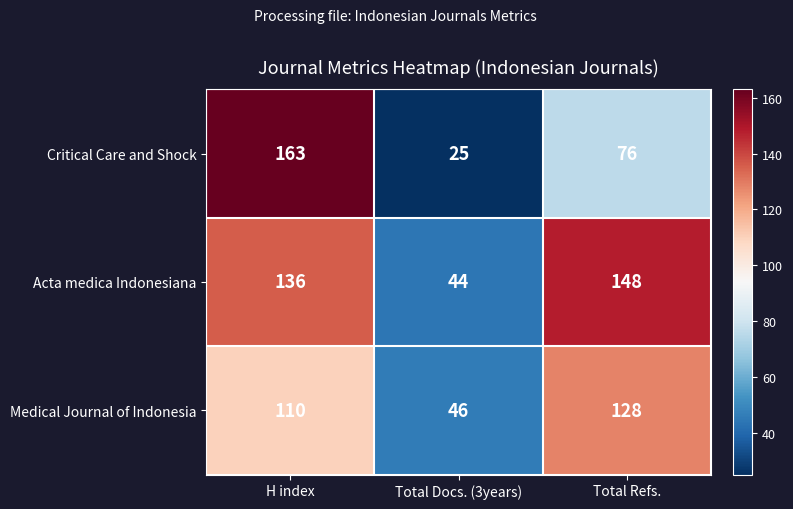

What is the sum of all Critical Care and Shock values?

264